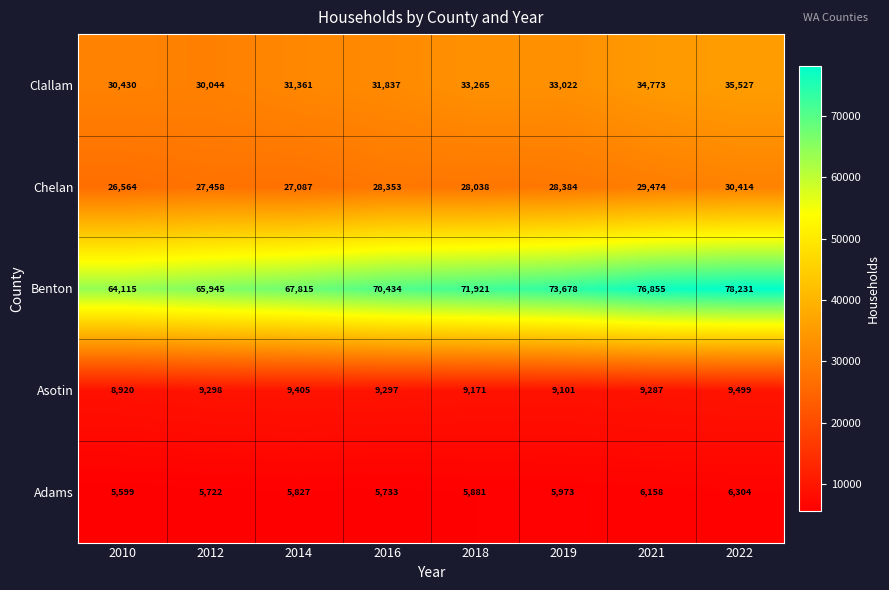

Which series has the largest total across all categories?

Benton